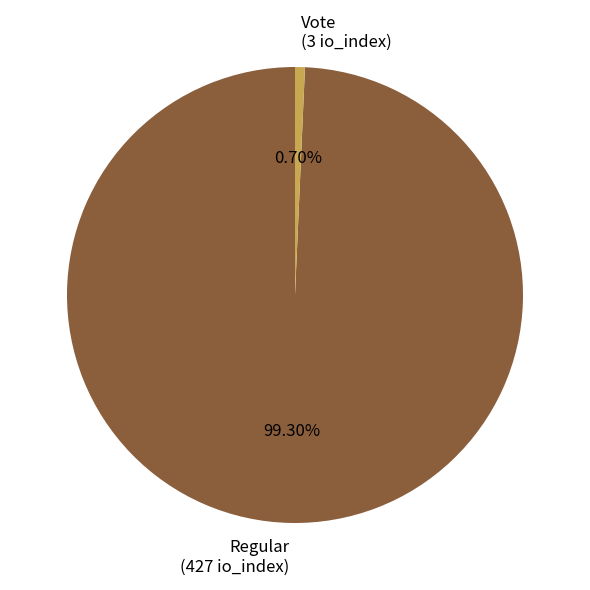

Does Regular account for over 50% of the chart?

Yes